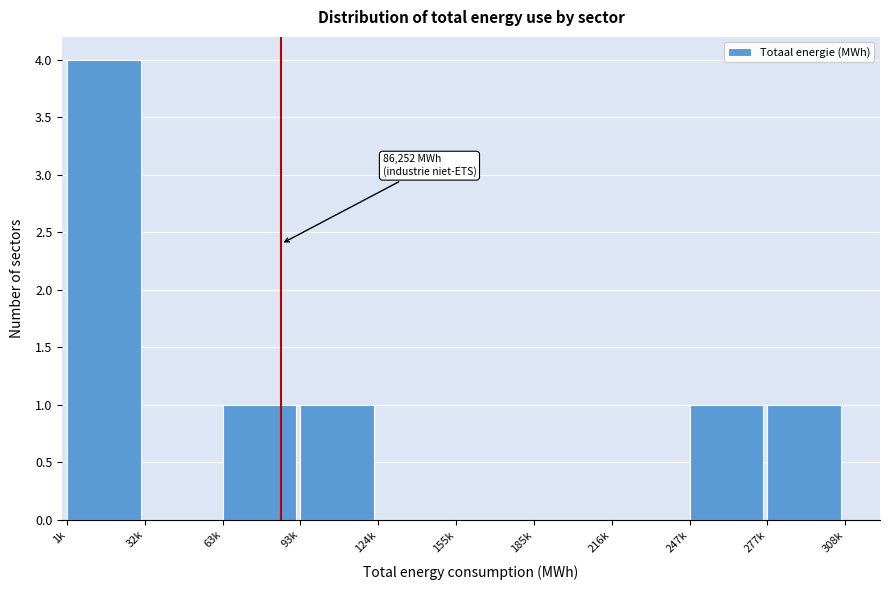

Reading left to right, list all the values displayed in this chart.

1k=4	32k=0	63k=1	93k=1	124k=0	155k=0	185k=0	216k=0	247k=1	277k=1